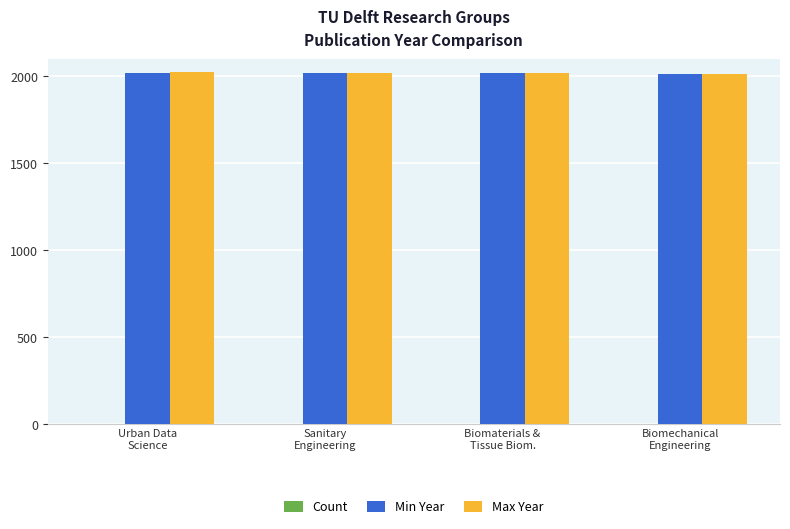

What is the greatest value displayed?

2023